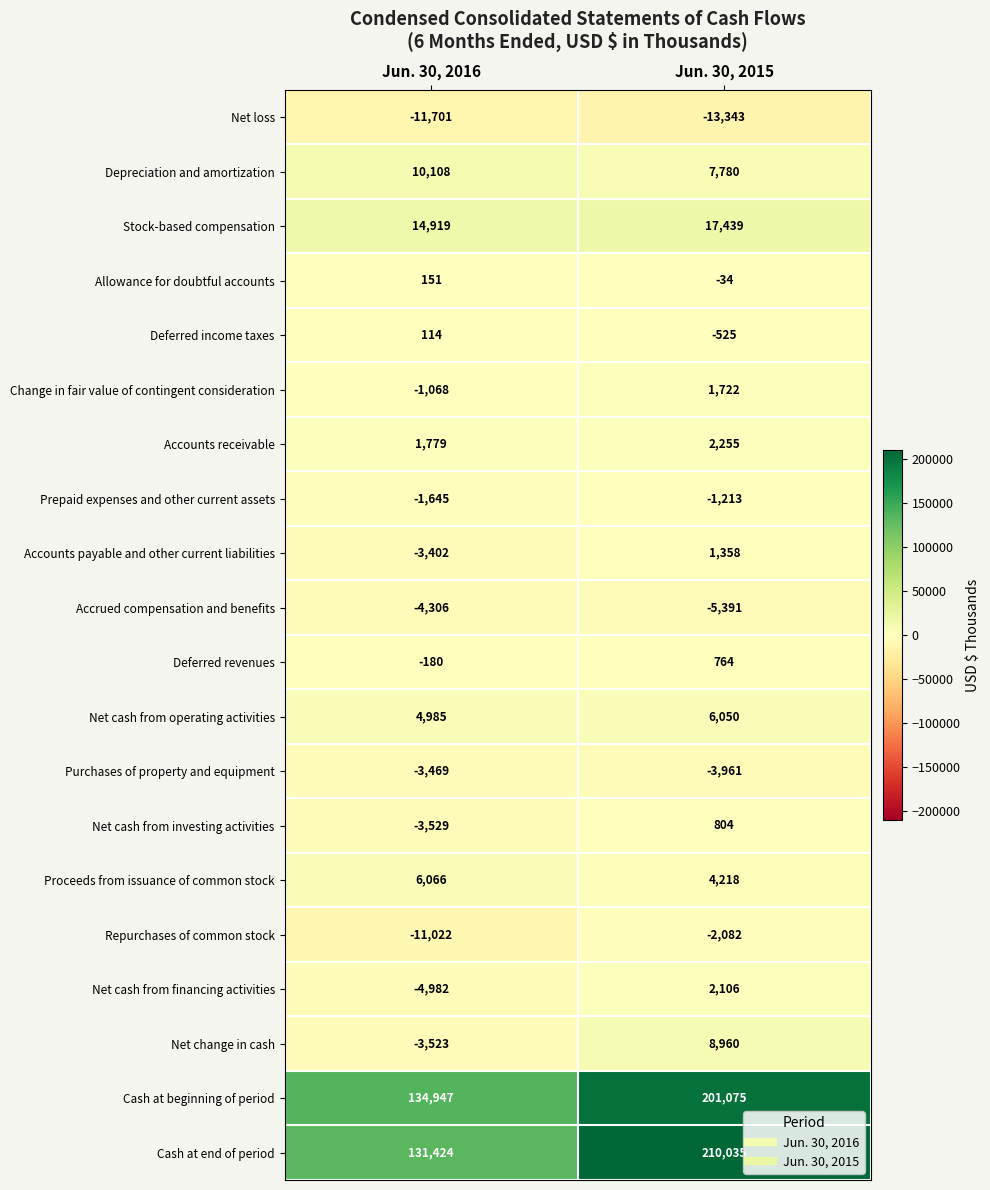

What is the total value across all series at Jun. 30, 2015?

438017